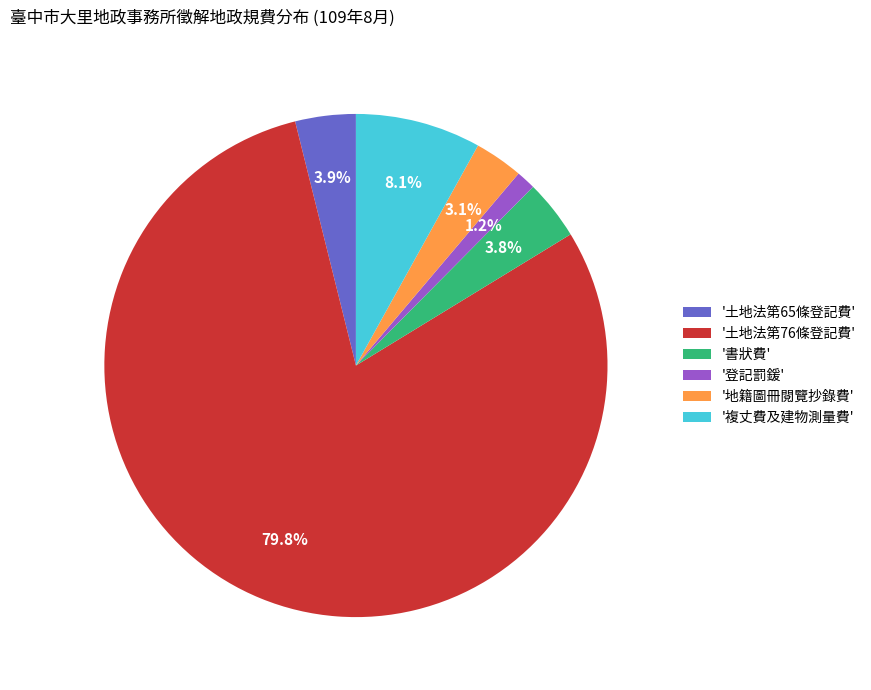

How many slices are in this pie chart?

6